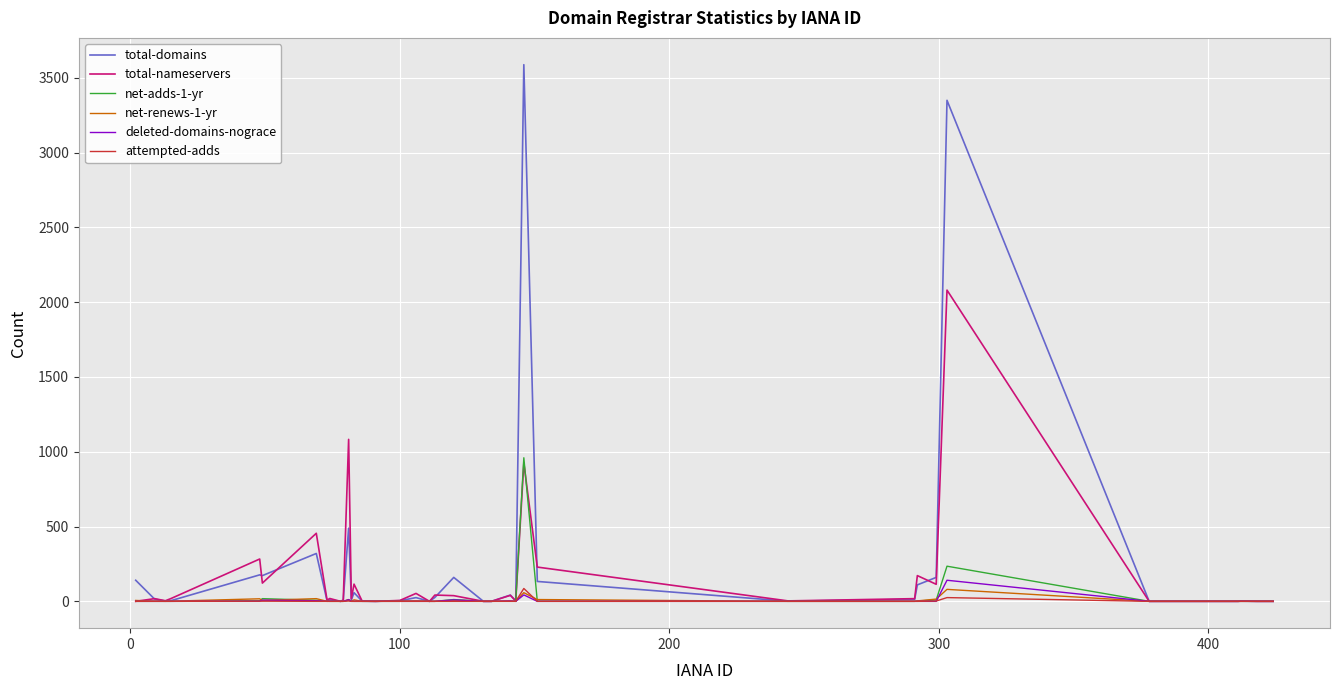

What is the maximum value for deleted-domains-nograce?

141